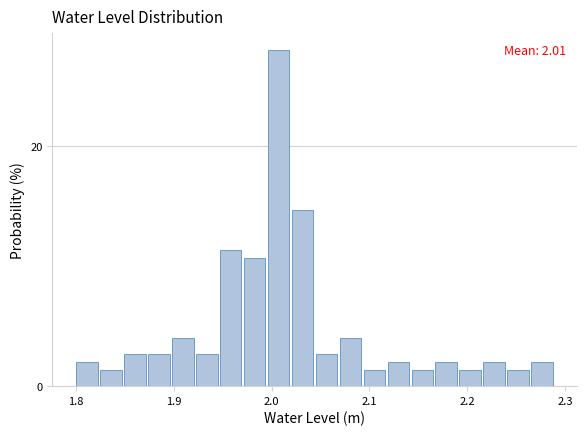

Around what value on the x-axis is the tallest bar? Give the approximate position of its centre, as read against the axis.

2.01